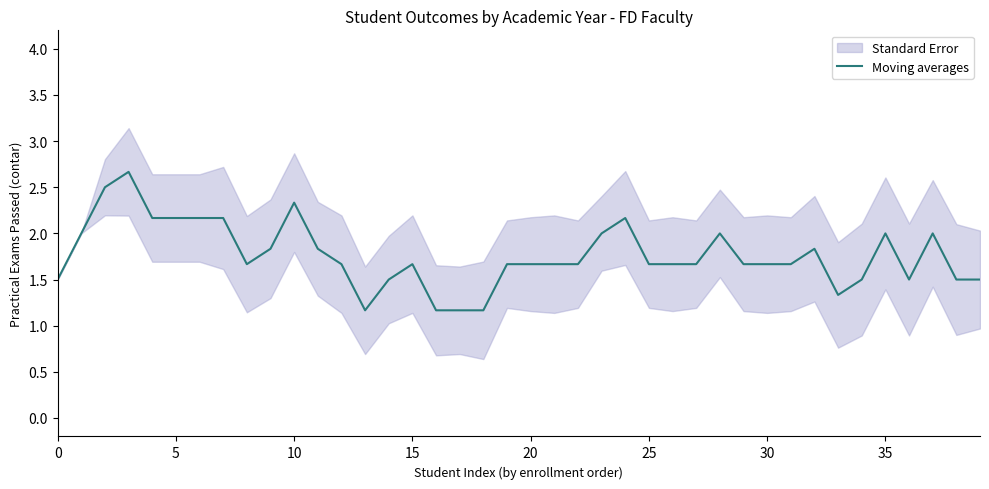

True or false: the data shows 3.7 at 10.

False